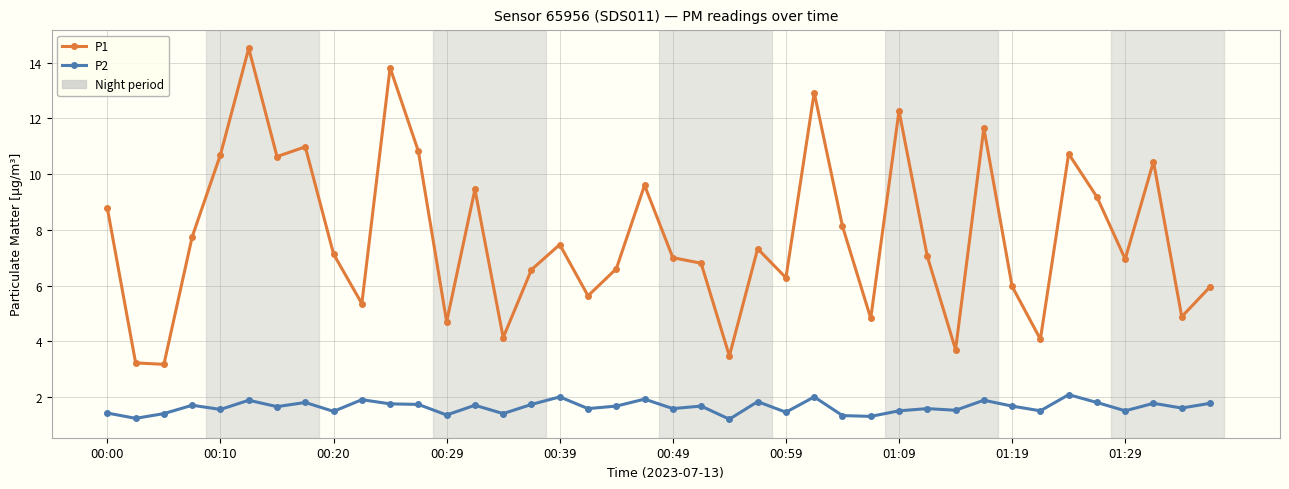

What is the greatest value displayed?

14.5